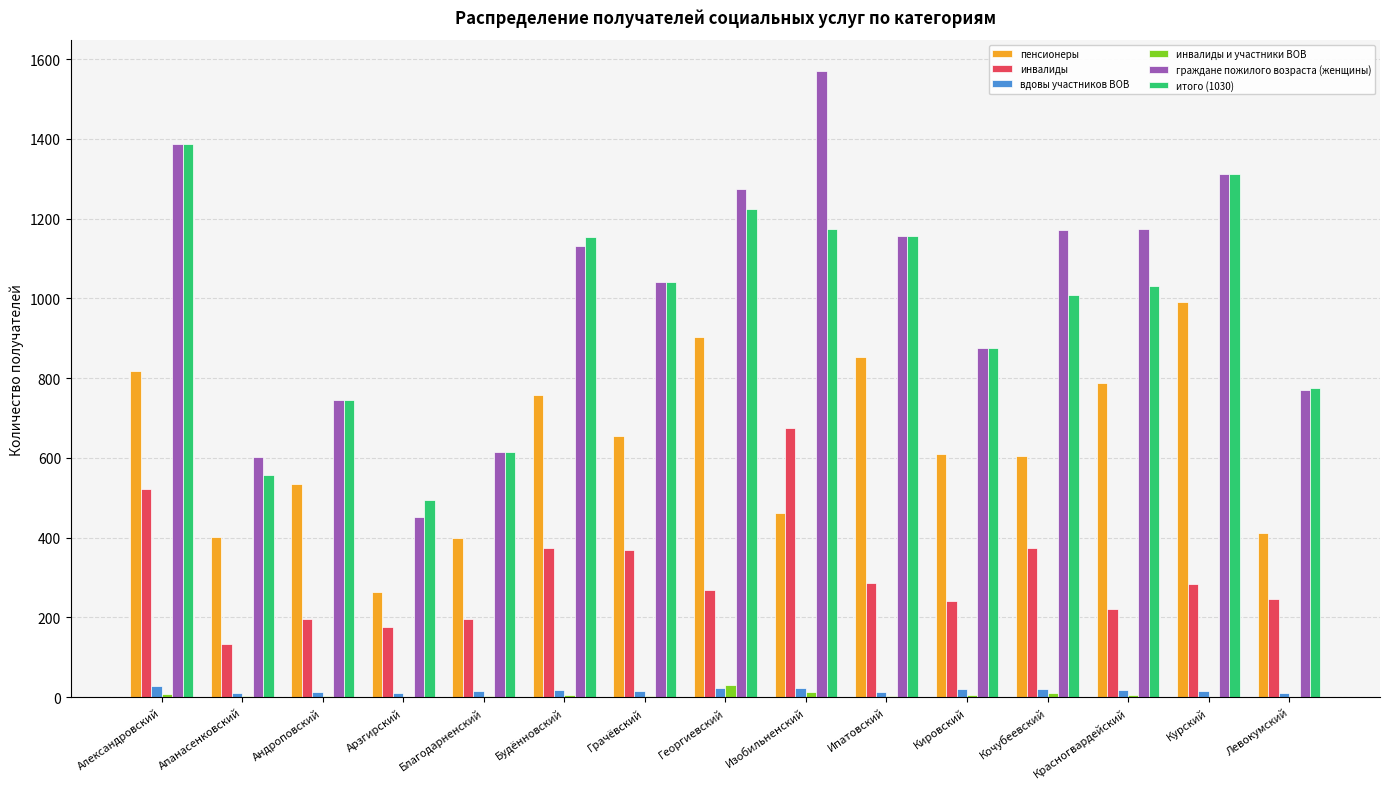

What are all the series names shown in the legend?

пенсионеры, инвалиды, вдовы участников ВОВ, инвалиды и участники ВОВ, граждане пожилого возраста (женщины), итого (1030)